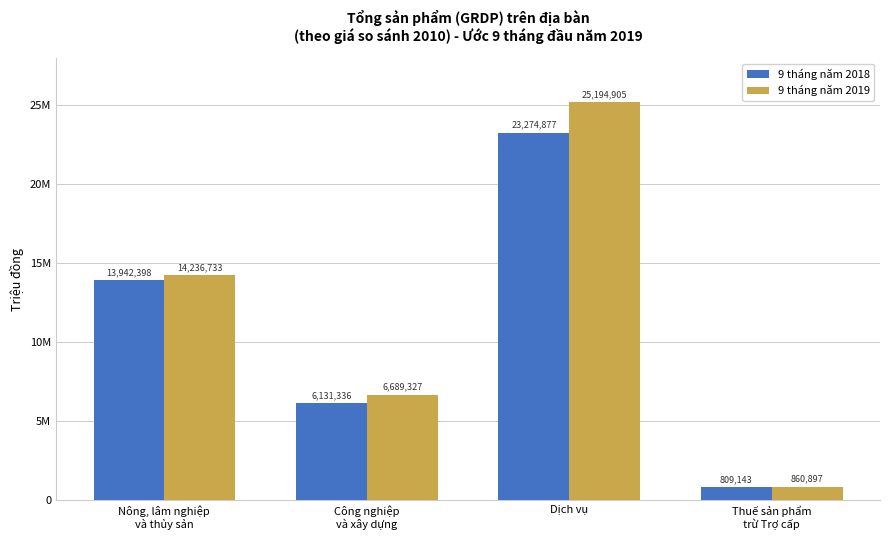

Are the bars grouped side by side (vs. stacked)?

Yes